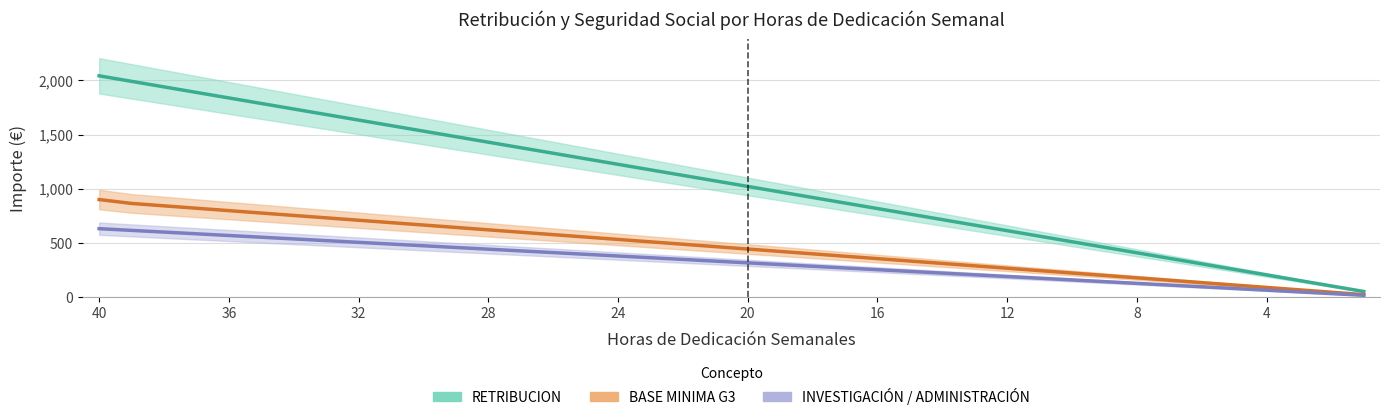

What is the sum of the INVESTIGACION values at 8 and 28?

568.0